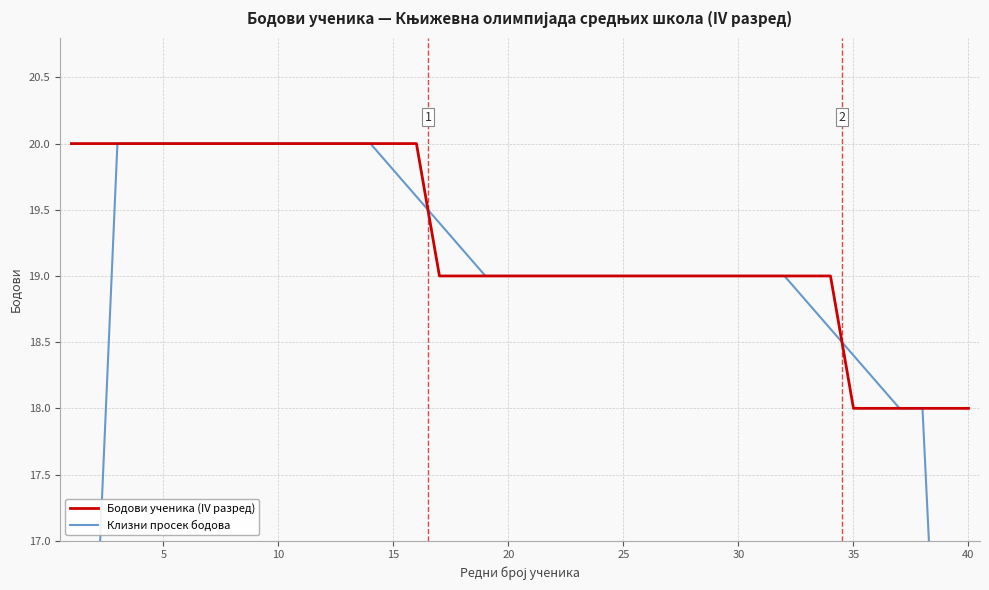

Which series has the largest range (max minus min)?

Клизни просек бодова